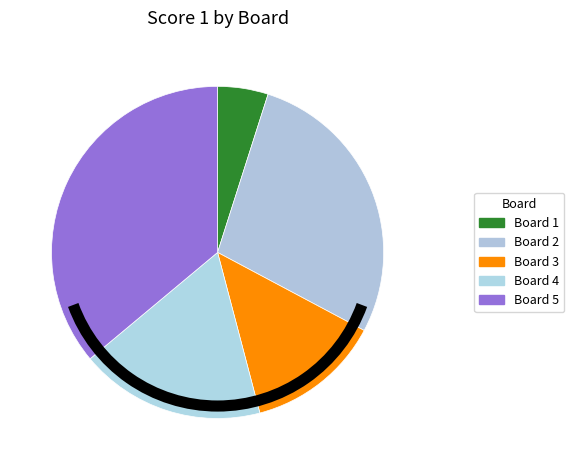

Rank the categories by value from highest to lowest.

Board 5, Board 2, Board 4, Board 3, Board 1